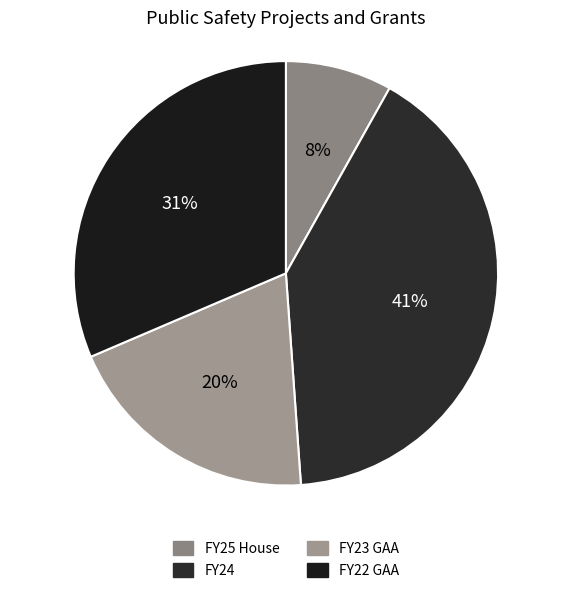

Is FY24 the majority of the pie?

No